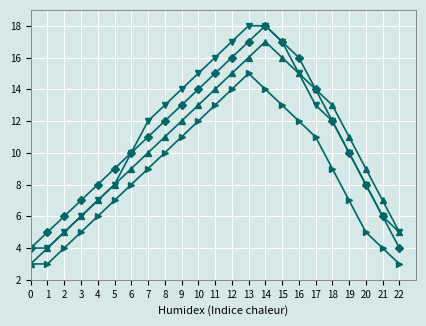

At which category is the sum across all series the highest?

14